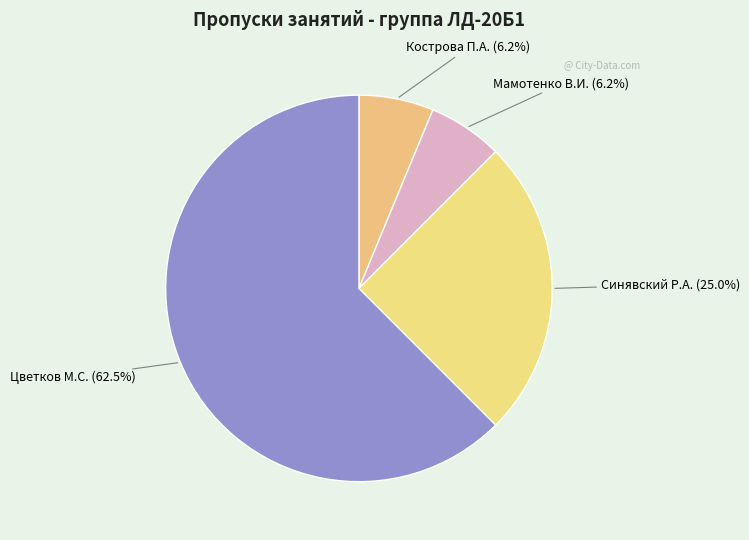

How many segments does this pie chart have?

4